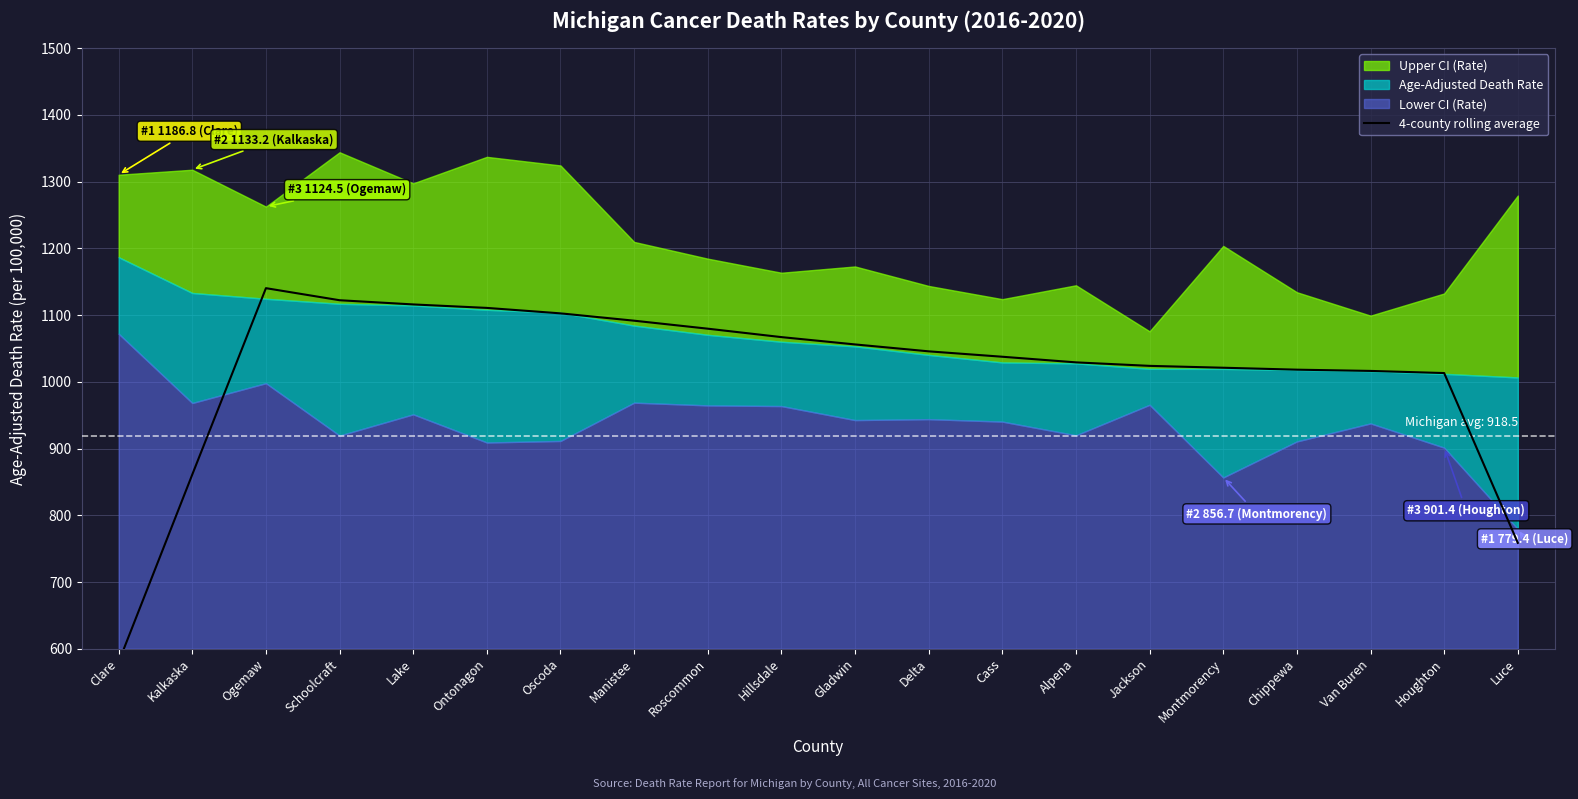

Is it true that the value at Roscommon is 1829.1?

False